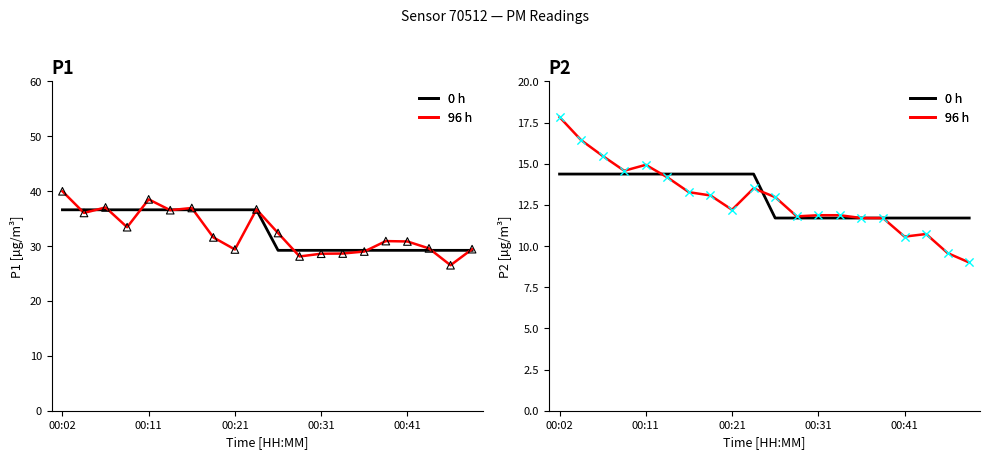

Which series has the largest total across all categories?

0 h